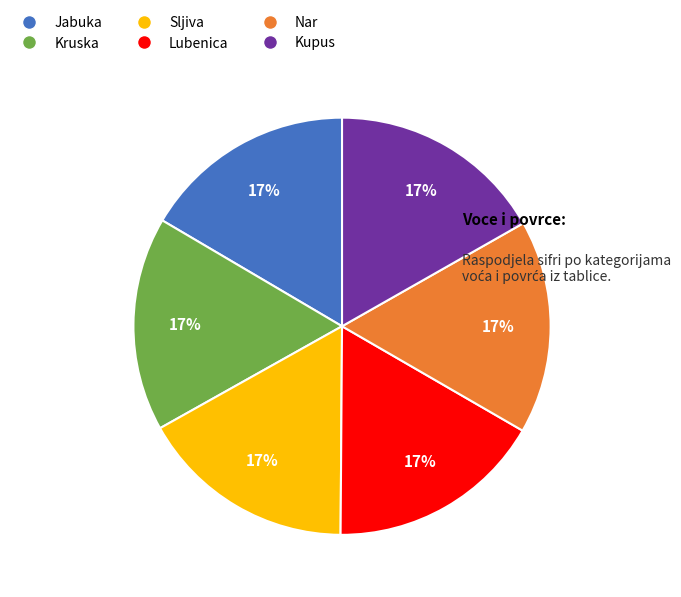

Does any single category account for the majority?

No